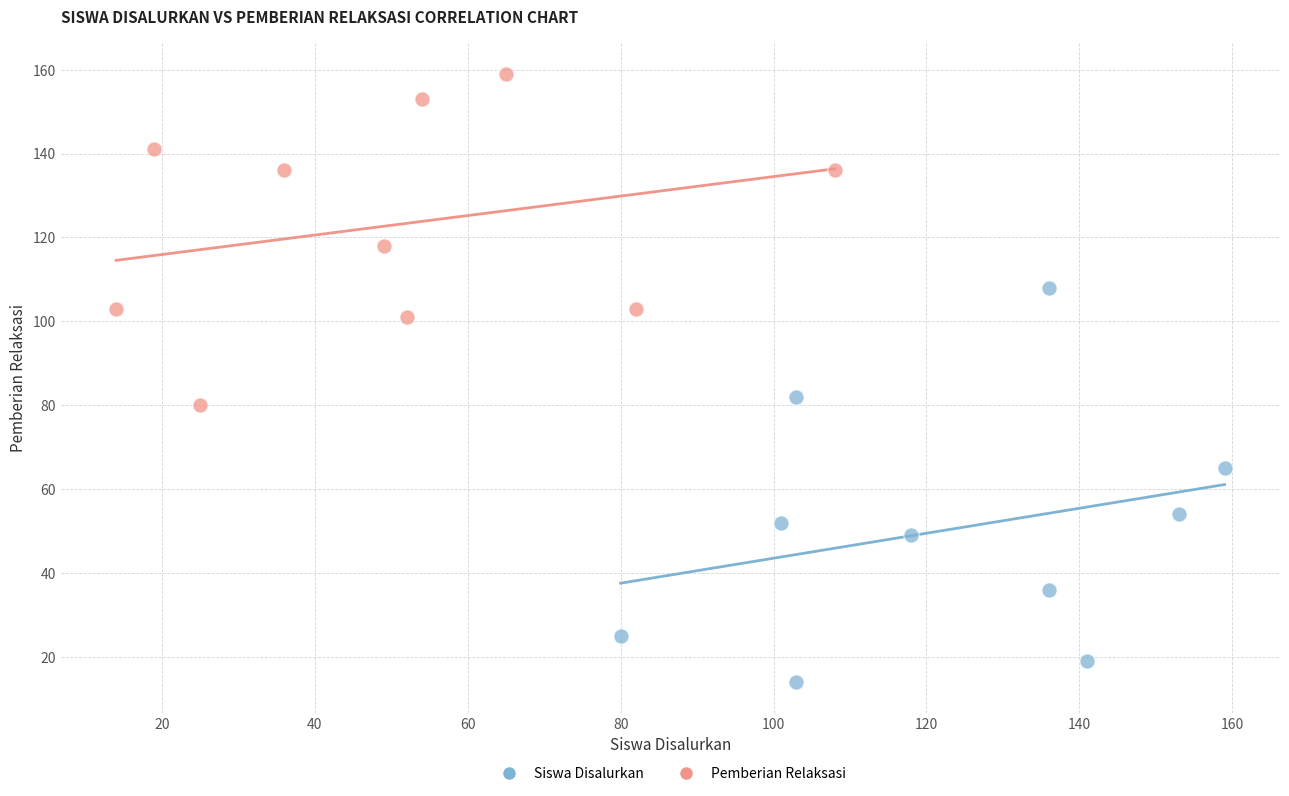

What are all the series names shown in the legend?

Siswa Disalurkan, Pemberian Relaksasi